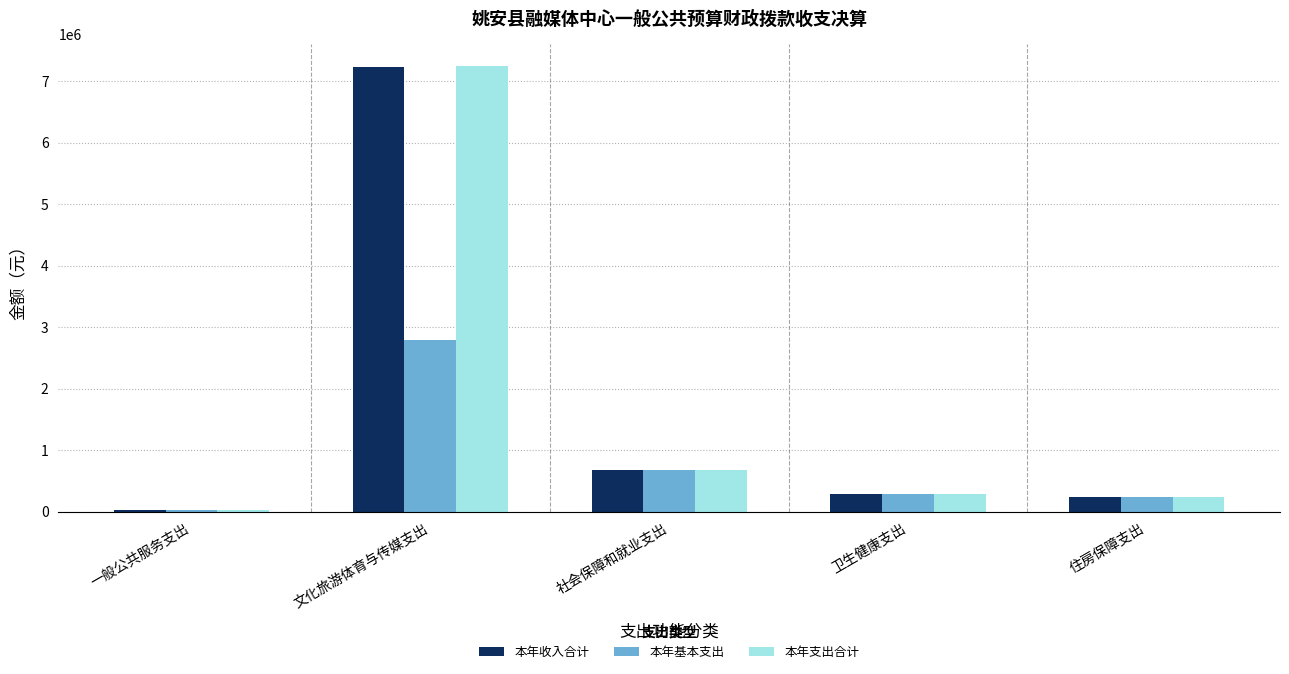

Between 一般公共服务支出 and 文化旅游体育与传媒支出, which series saw the biggest shift?

本年支出合计